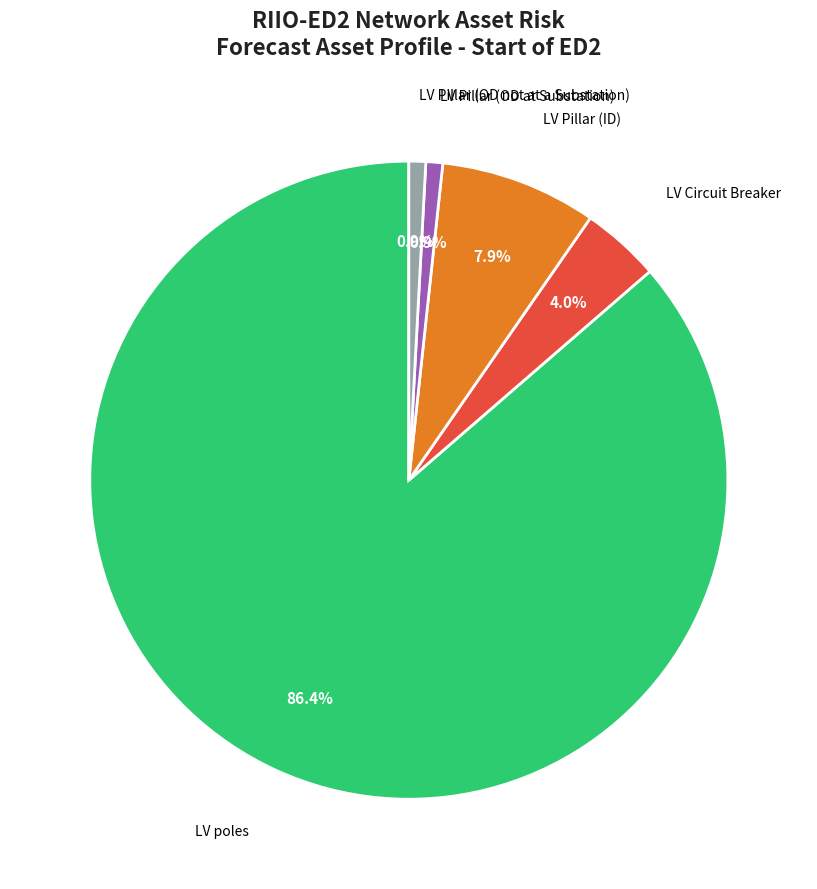

Does any single category account for the majority?

Yes